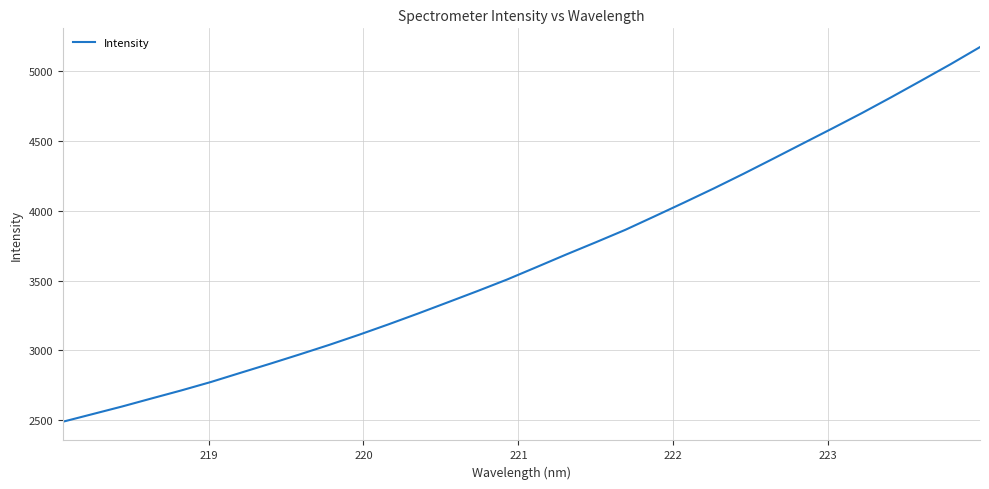

What is the greatest value displayed?

5170.1